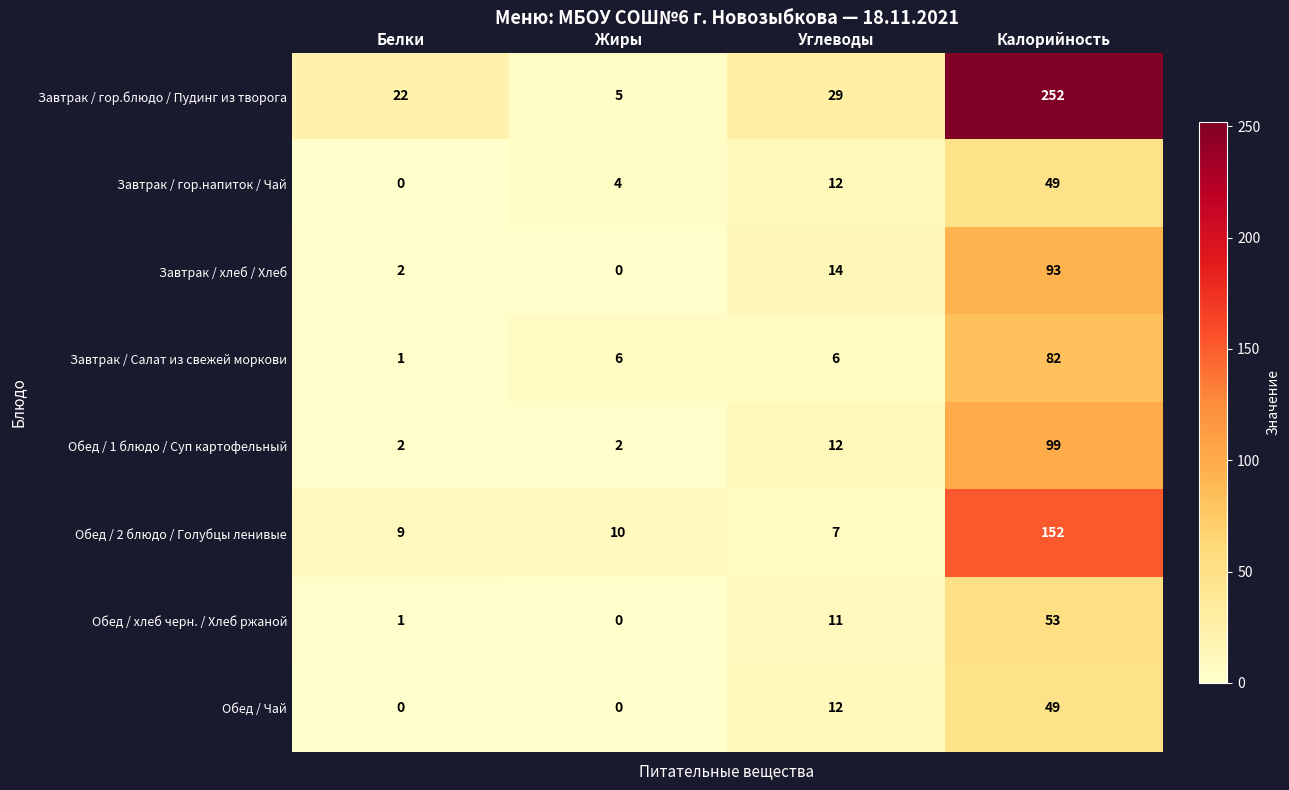

How many data points does each series have?

4